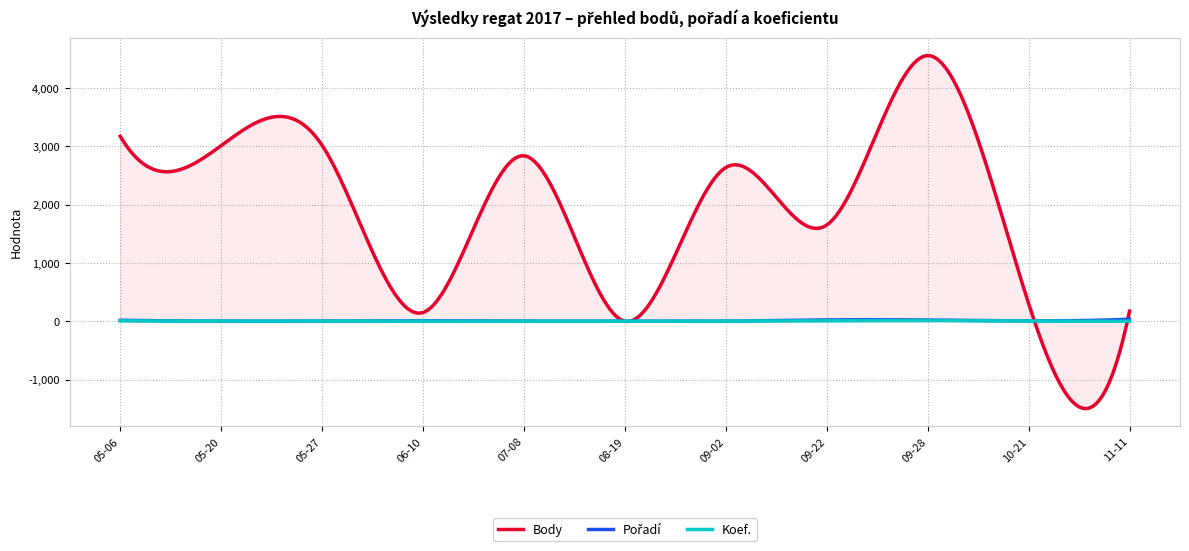

At how many categories does at least one series exceed 2226?

6